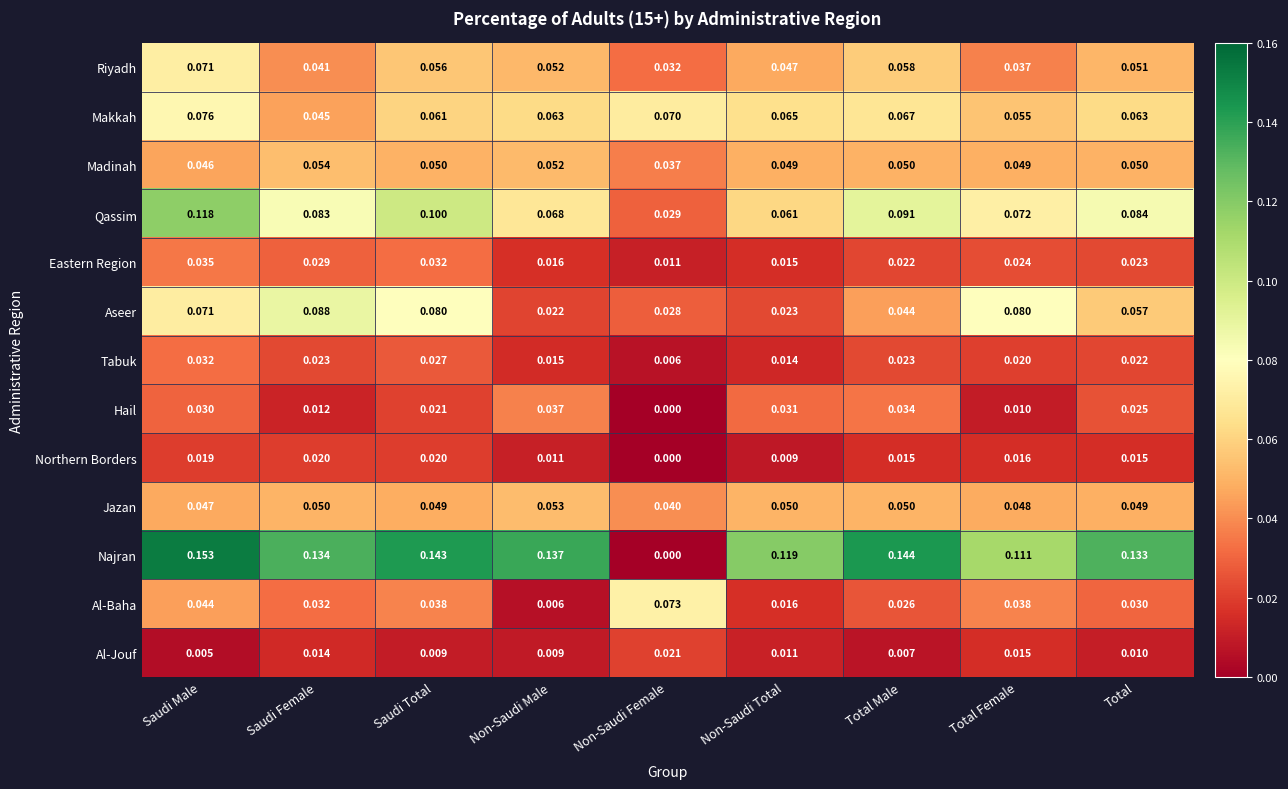

Which category has the lowest value across all series?

Non-Saudi Female